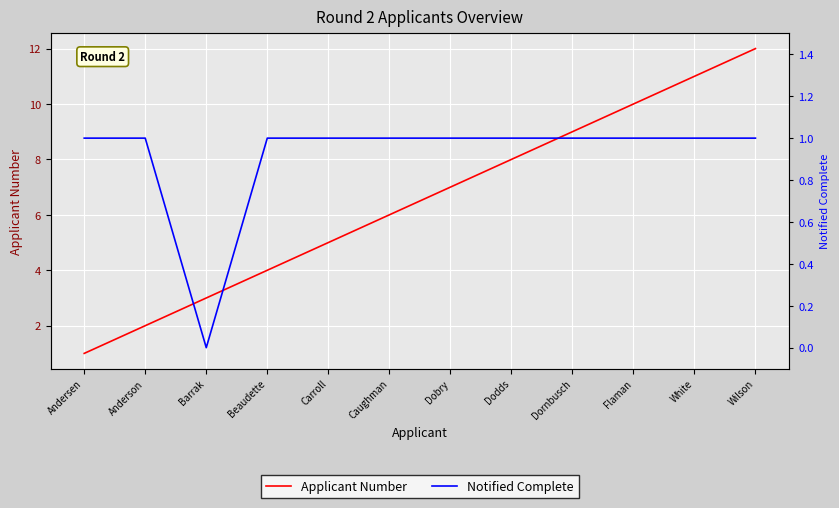

List the labels in order of Notified Complete value, largest first.

Andersen, Anderson, Beaudette, Carroll, Caughman, Dobry, Dodds, Dornbusch, Flaman, White, Wilson, Barrak